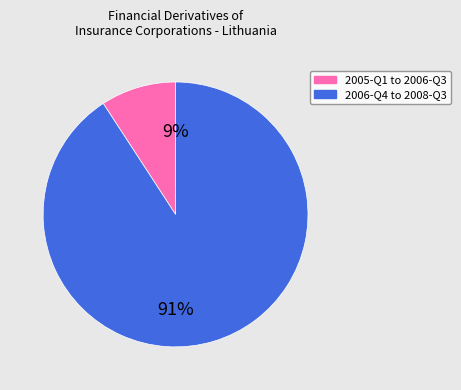

Which slice is the largest?

2006-Q4 to 2008-Q3